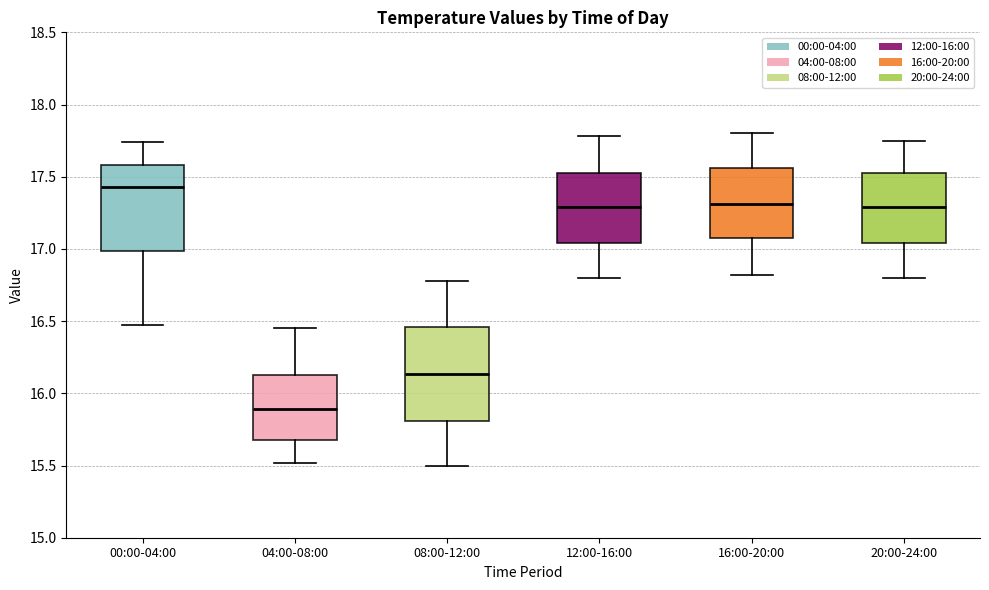

Which box has the lowest median line?

04:00-08:00